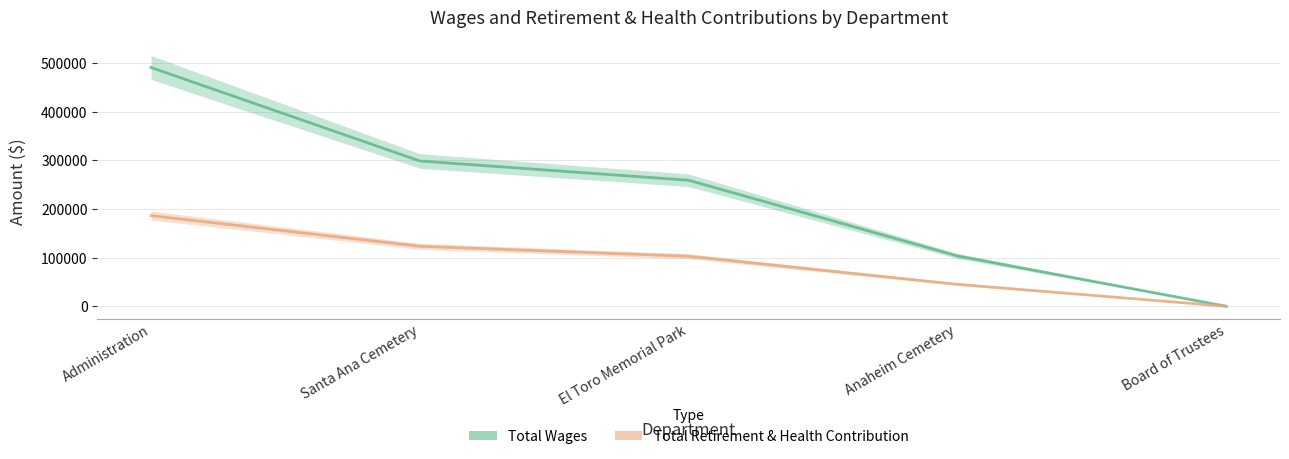

At which label is Total Wages closest to 245622?

El Toro Memorial Park